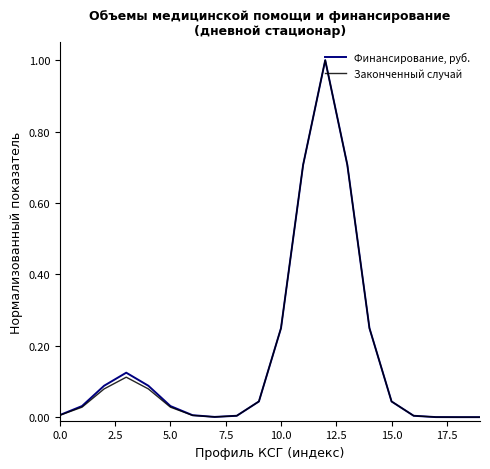

Rank the series by their average value, from highest to lowest.

Финансирование, руб., Законченный случай